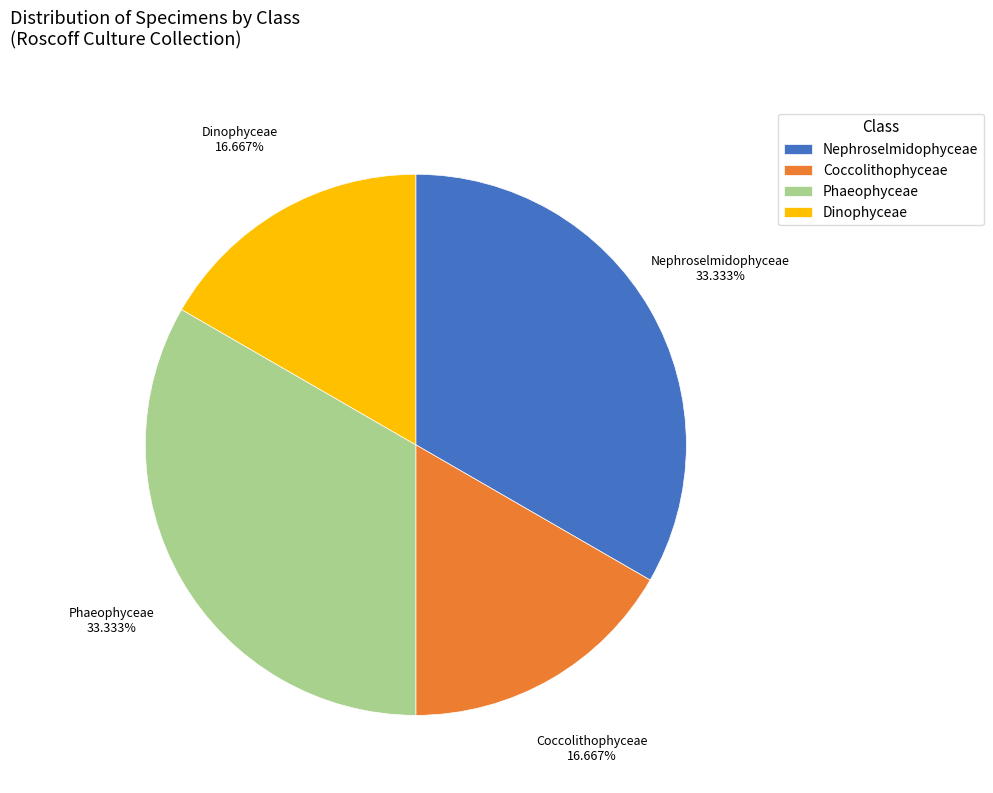

Is there any slice that represents more than half of the pie?

No